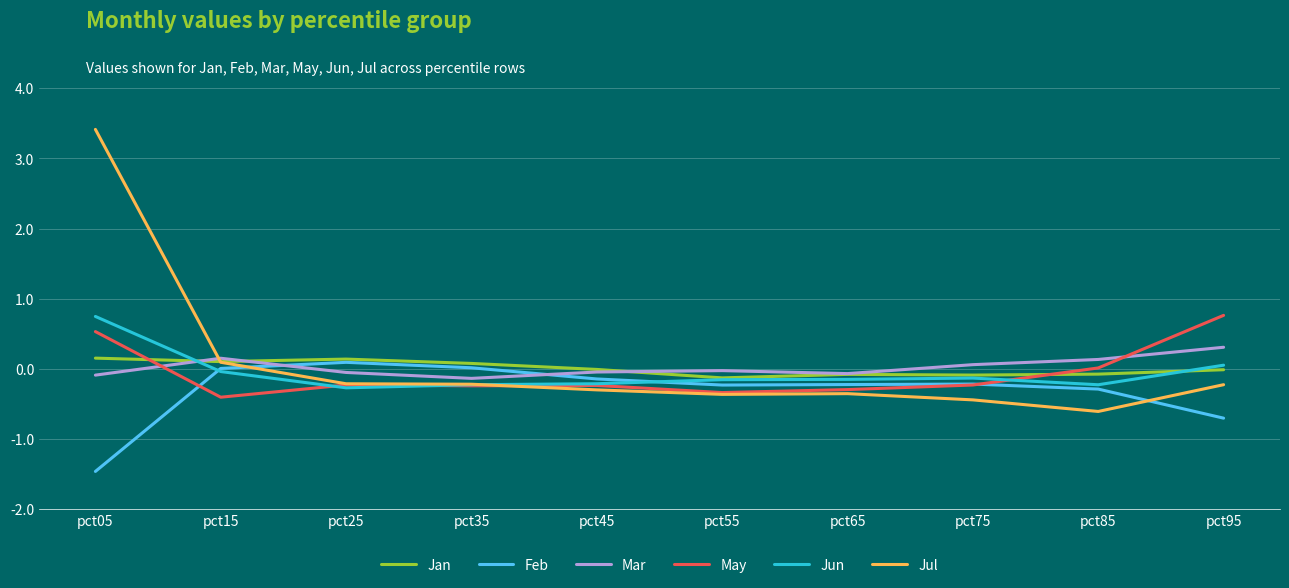

How many intersections are there between Jan and May?

2